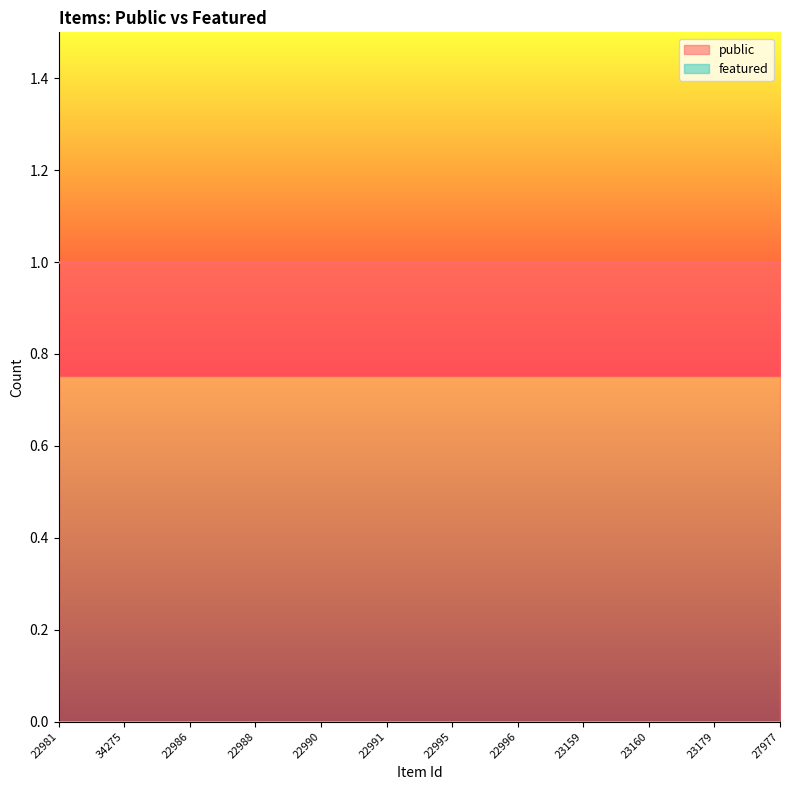

Is it true that public equals 1 at 22986?

True